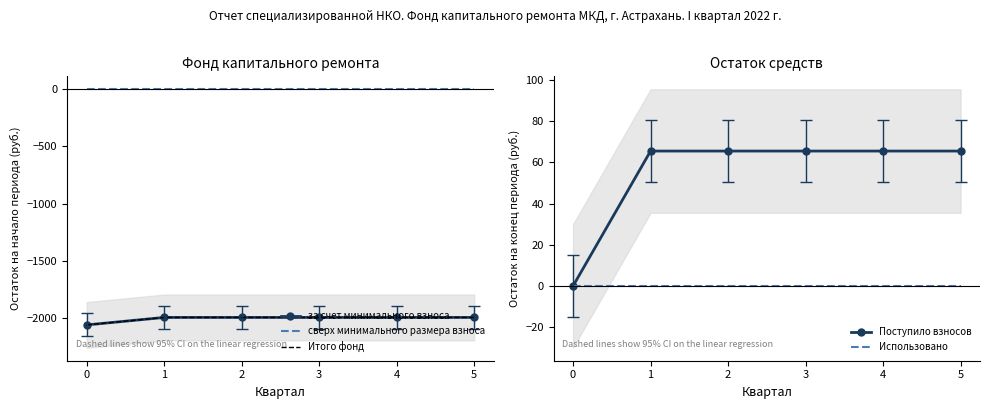

Which series changed the most between 3 and 5?

за счет минимального взноса